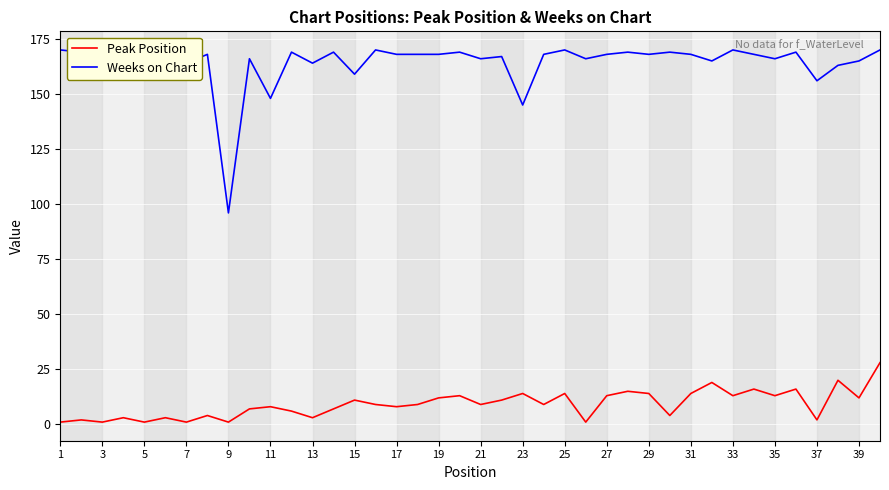

What is the average value of the Weeks on Chart series?

164